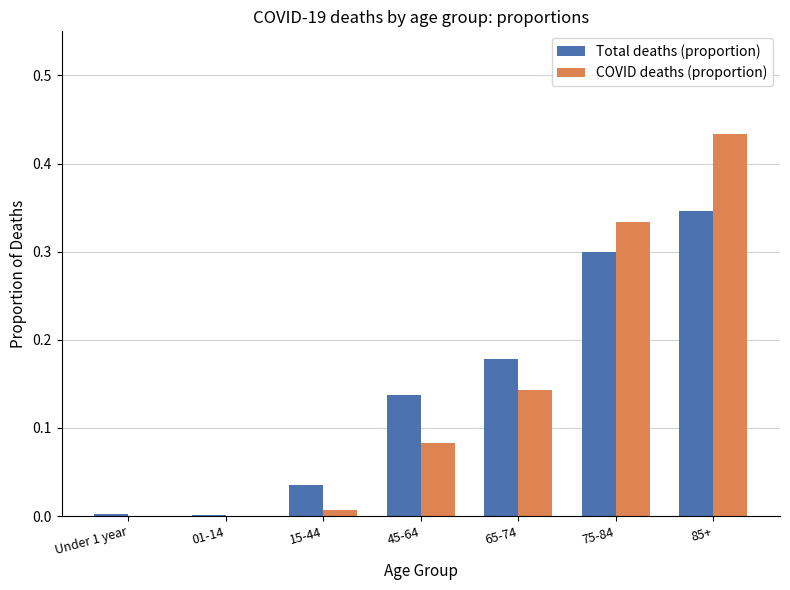

Is it true that Total deaths (proportion) equals 0.5 at 85+?

False